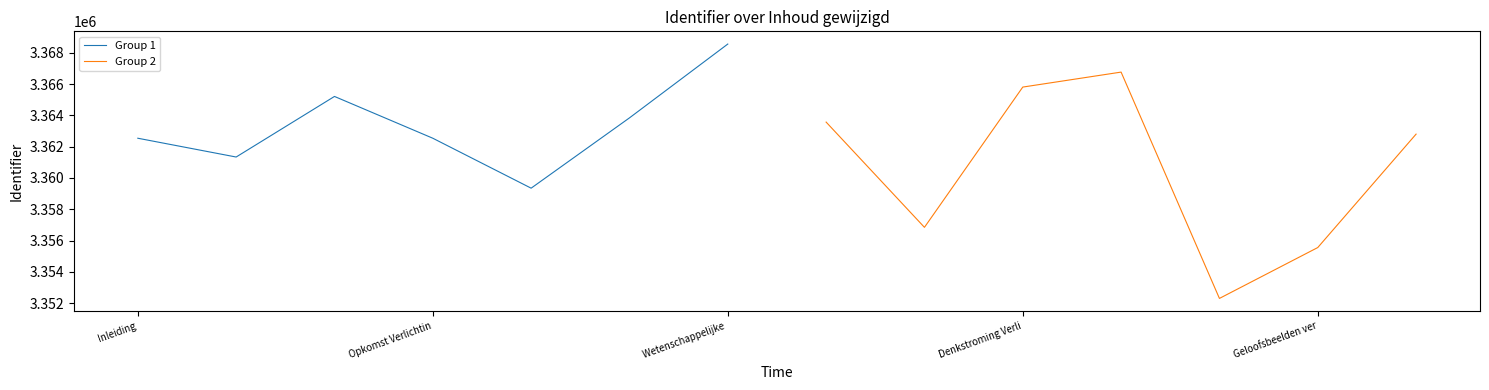

What is the maximum value shown in the chart?

3368554.0